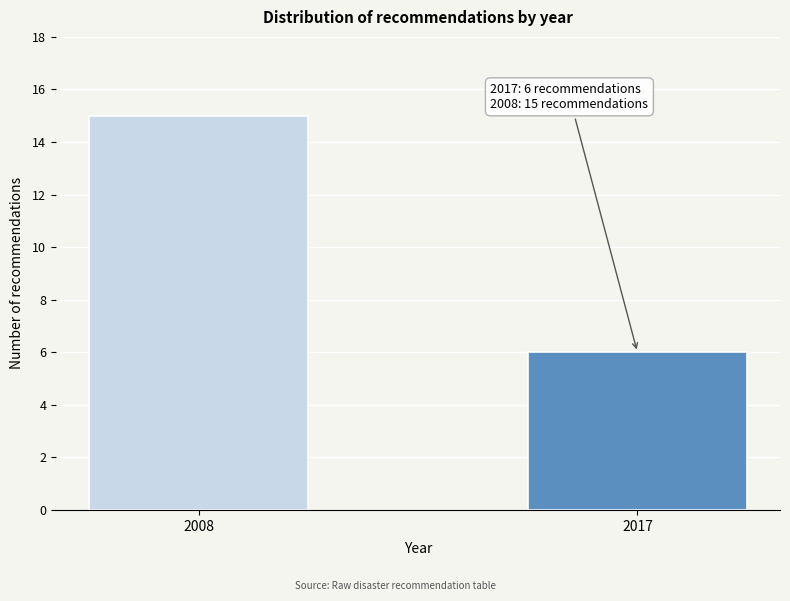

Reading right to left, list all the values displayed in this chart.

6	15